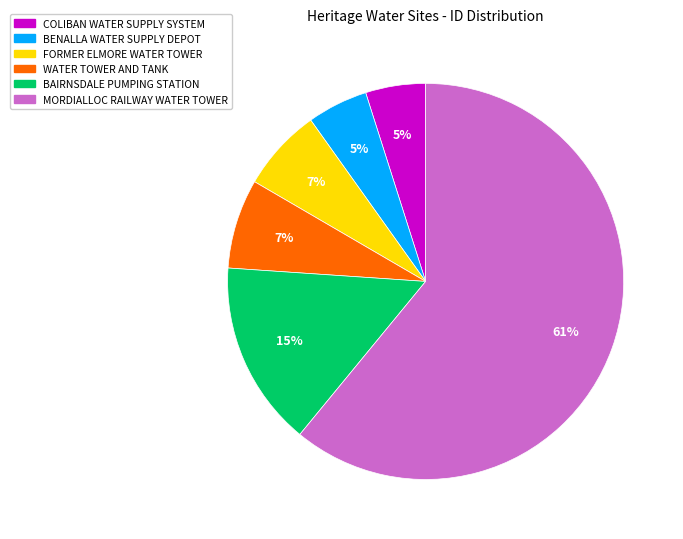

True or false: FORMER ELMORE WATER TOWER accounts for 7% of the total.

True